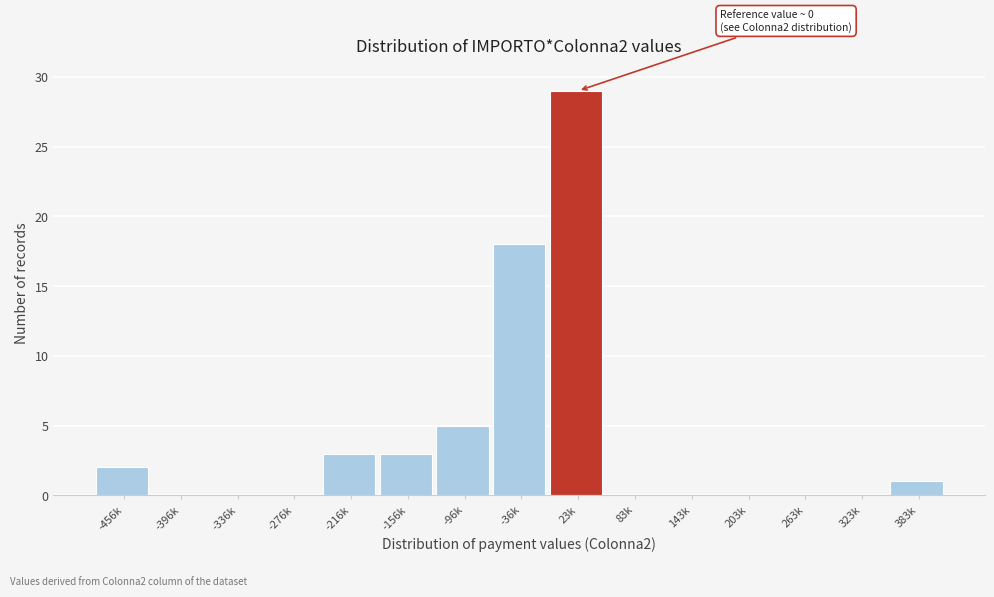

Reading left to right, what are all the values shown in this chart?

-456k=2	-396k=0	-336k=0	-276k=0	-216k=3	-156k=3	-96k=5	-36k=18	23k=29	83k=0	143k=0	203k=0	263k=0	323k=0	383k=1